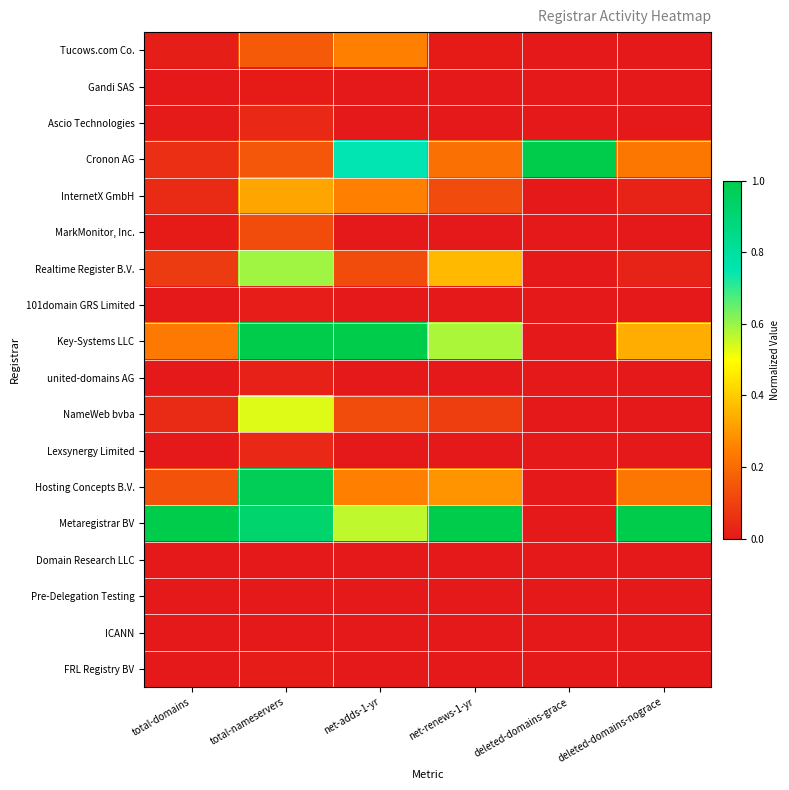

At which category is the sum across all series the highest?

total-nameservers